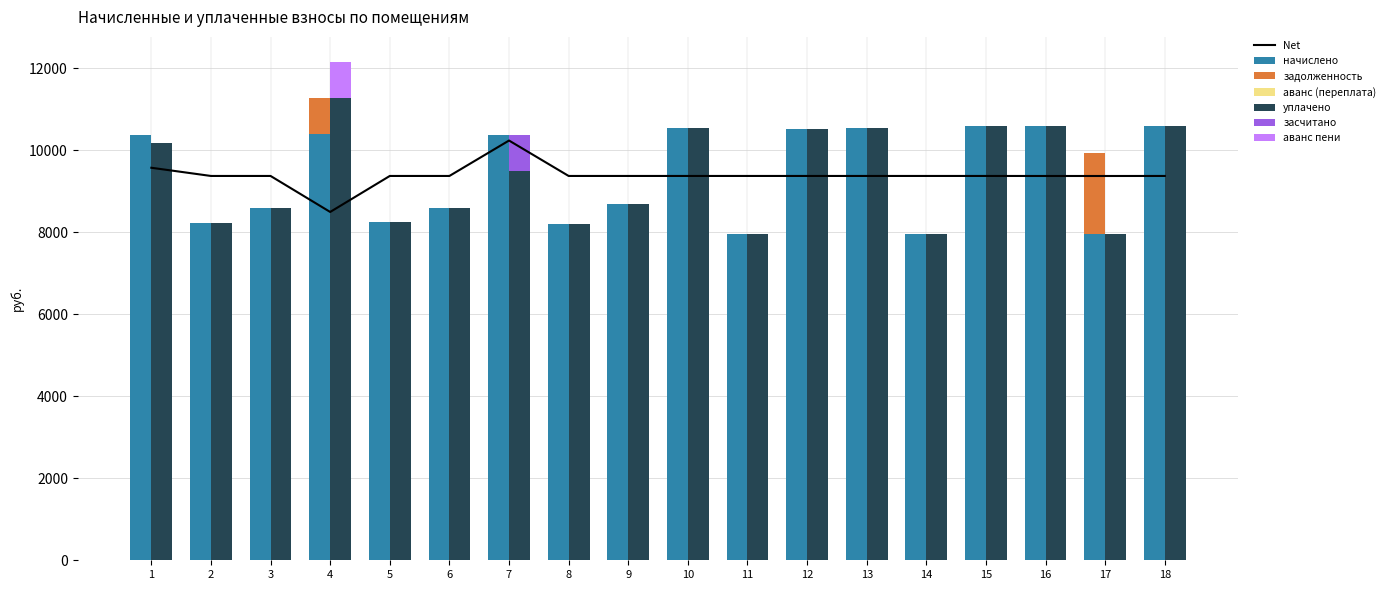

Reading left to right, what are all the values shown in this chart?

начислено: 1=10366.6	2=8230.3	3=8594.6	4=10399.7	5=8246.9	6=8594.6	7=10366.6	8=8197.2	9=8677.4	10=10532.2	11=7948.8	12=10515.8	13=10532.2	14=7948.8	15=10598.4	16=10581.8	17=7948.8	18=10598.4
уплачено: 1=10166.6	2=8230.3	3=8594.6	4=11277.6	5=8246.9	6=8594.6	7=9502.7	8=8197.2	9=8677.4	10=10532.2	11=7948.8	12=10515.8	13=10532.2	14=7948.8	15=10598.4	16=10582.5	17=7949.7	18=10598.4
задолженность: 1=0.0	2=0.0	3=0.0	4=866.6	5=0.0	6=0.0	7=0.0	8=0.0	9=0.0	10=0.0	11=0.0	12=0.0	13=0.0	14=0.0	15=0.0	16=0.0	17=1987.2	18=0.0
засчитано: 1=0.0	2=0.0	3=0.0	4=0.0	5=0.0	6=0.0	7=863.9	8=0.0	9=0.0	10=0.0	11=0.0	12=0.0	13=0.0	14=0.0	15=0.0	16=0.0	17=0.0	18=0.0
аванс (переплата): 1=0.0	2=0.0	3=0.0	4=0.0	5=0.0	6=0.0	7=0.0	8=0.0	9=0.0	10=0.0	11=0.0	12=0.0	13=0.0	14=0.0	15=0.0	16=0.1	17=0.0	18=0.0
аванс пени: 1=0.0	2=0.0	3=0.0	4=877.9	5=0.0	6=0.0	7=0.0	8=0.0	9=0.0	10=0.0	11=0.0	12=0.0	13=0.0	14=0.0	15=0.0	16=0.6	17=0.9	18=0.0